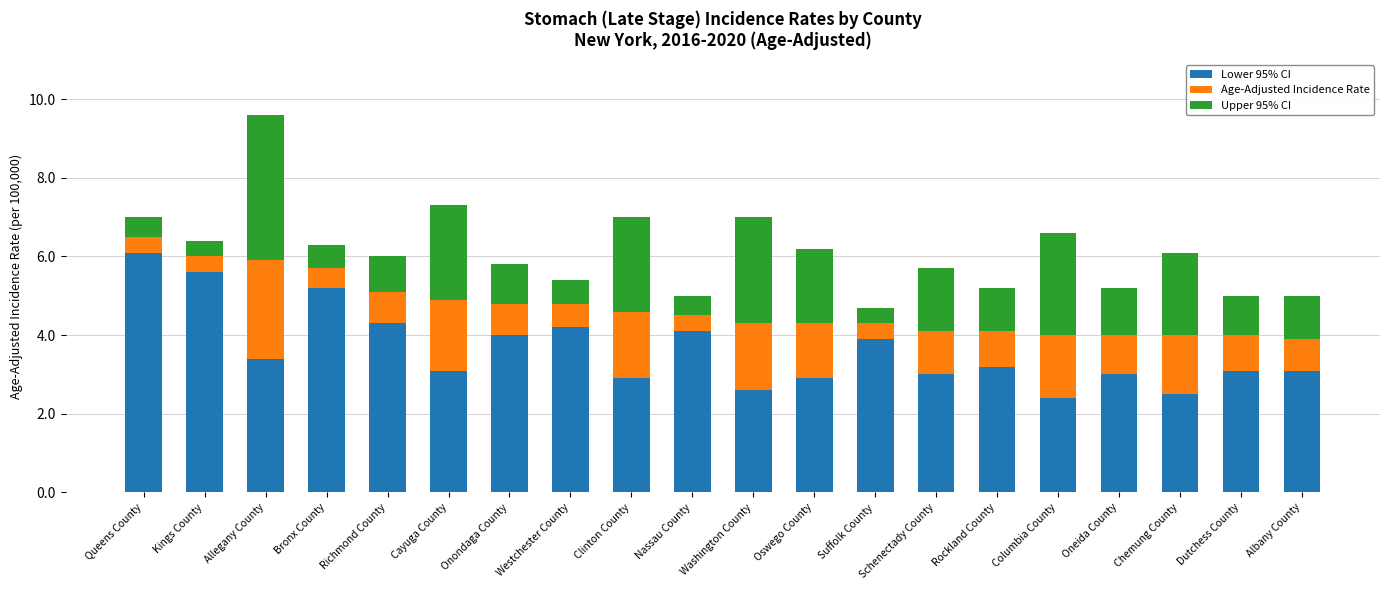

Are the bars grouped side by side (vs. stacked)?

No